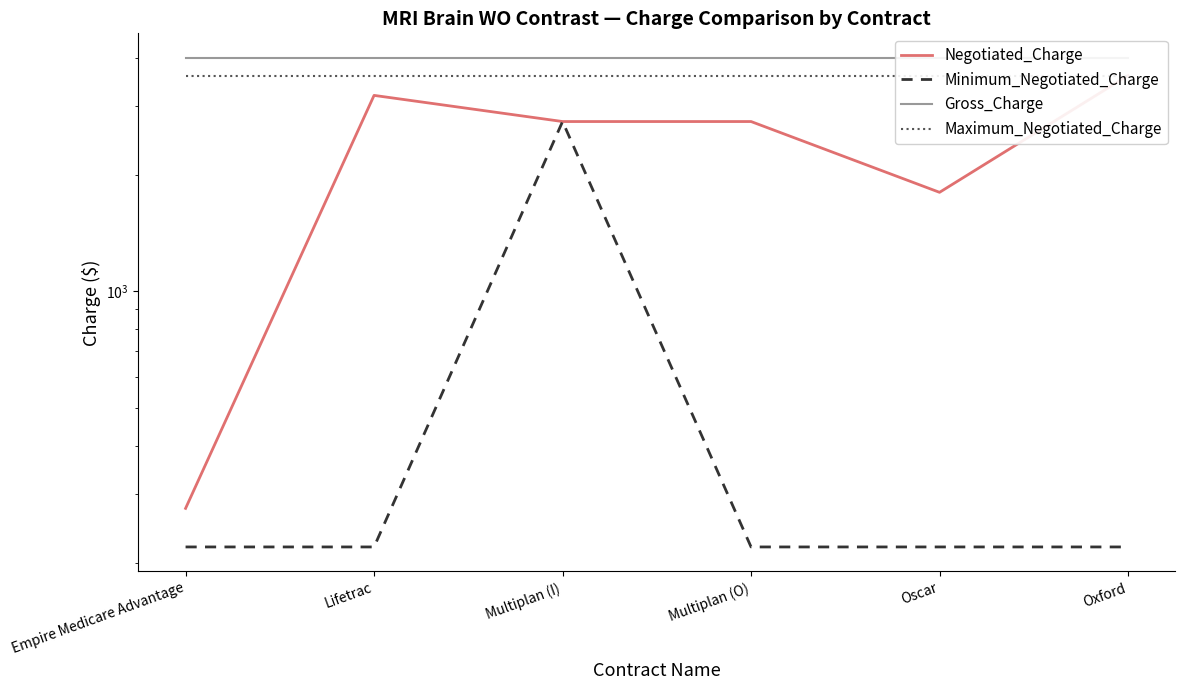

How many distinct data groups are displayed?

4